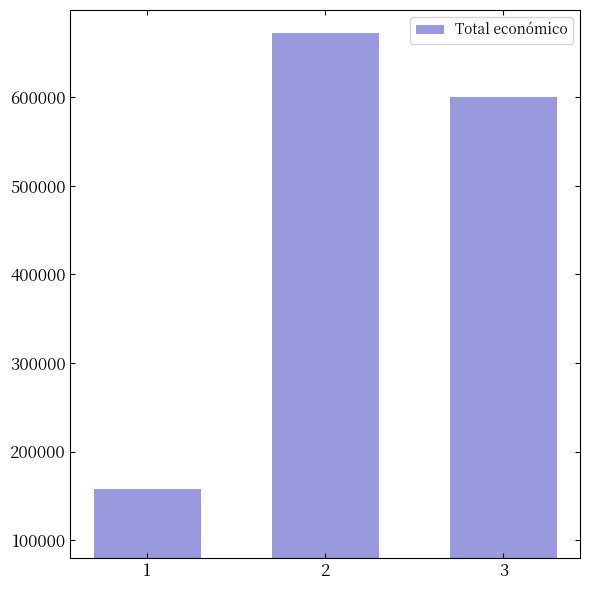

Where is the data nearest to the value 415153?

3